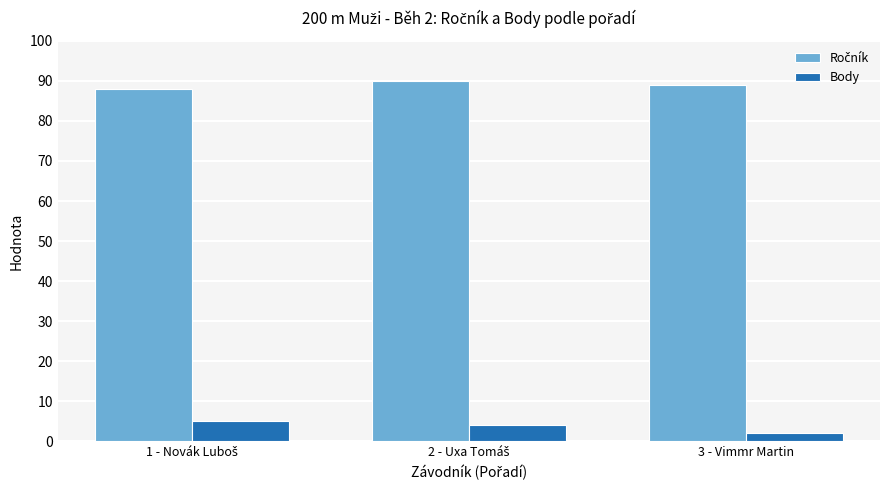

What is the total value across all series at 3 - Vimmr Martin?

91